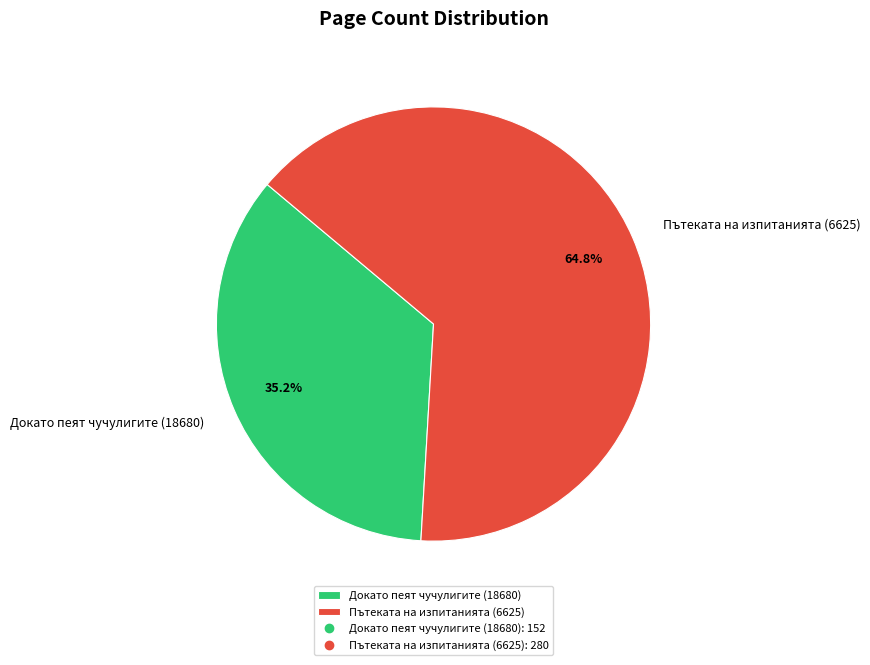

Which category accounts for the majority?

Пътеката на изпитанията (6625)